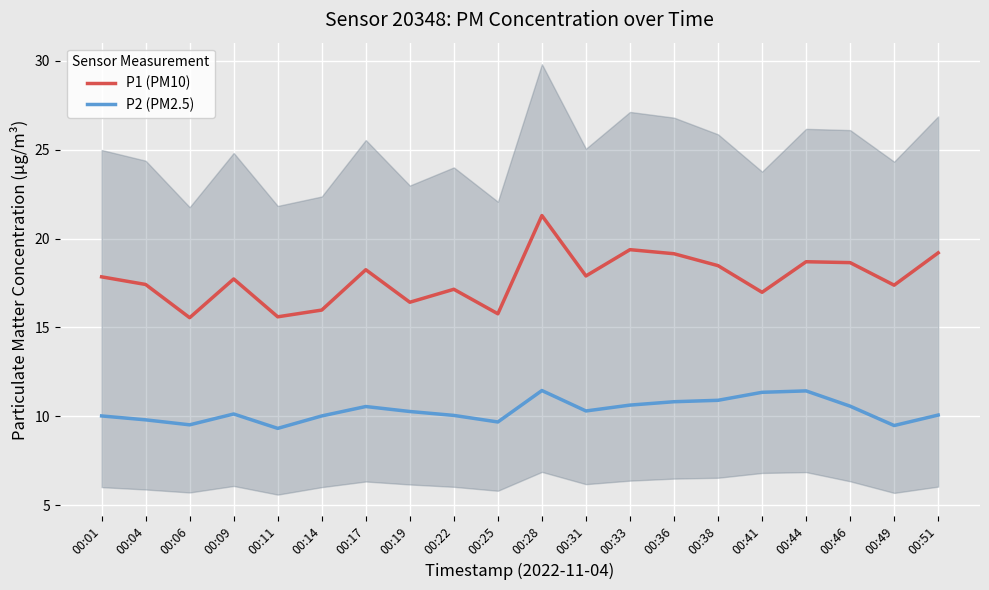

How many interior local valleys does the P1 (PM10) series have?

7